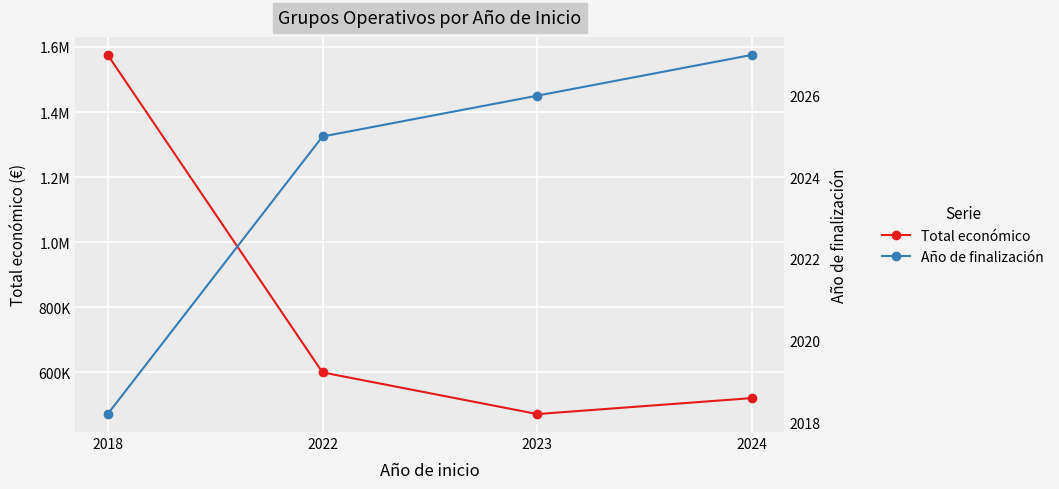

Reading left to right, extract all data points from this chart.

Total económico: 1575839.8	599058.0	470861.5	520062.0
Año de finalización: 2018.2	2025.0	2026.0	2027.0